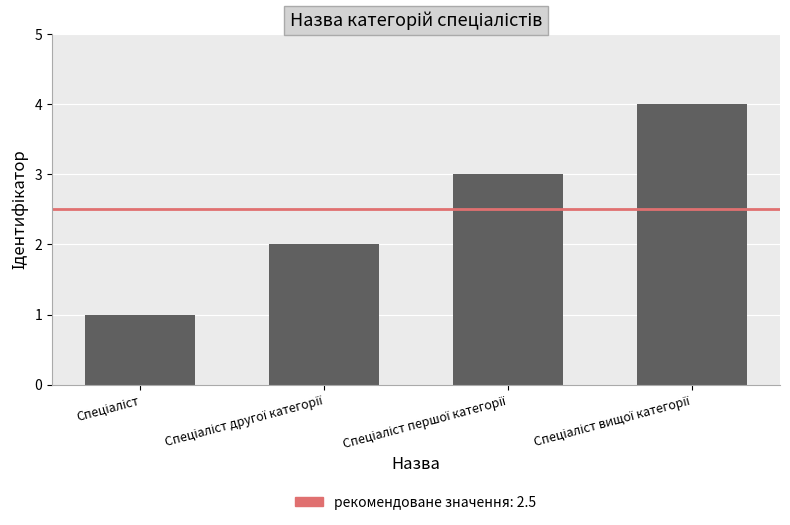

What is the greatest value displayed?

4